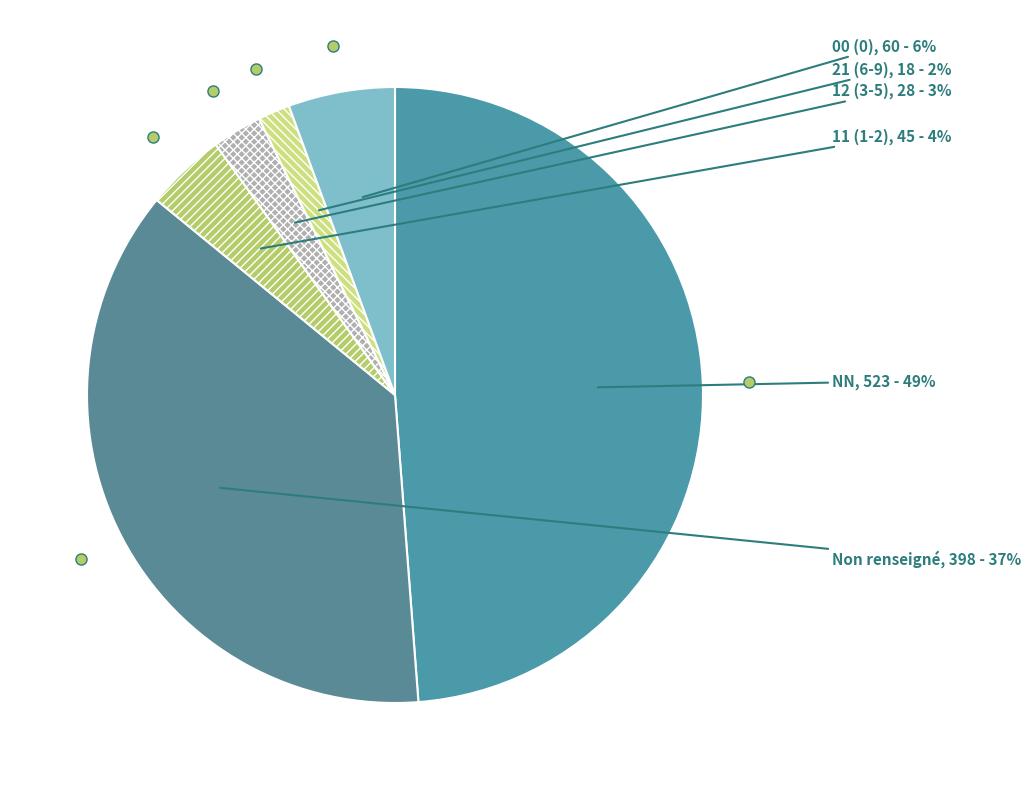

Count the number of slices in the pie.

6